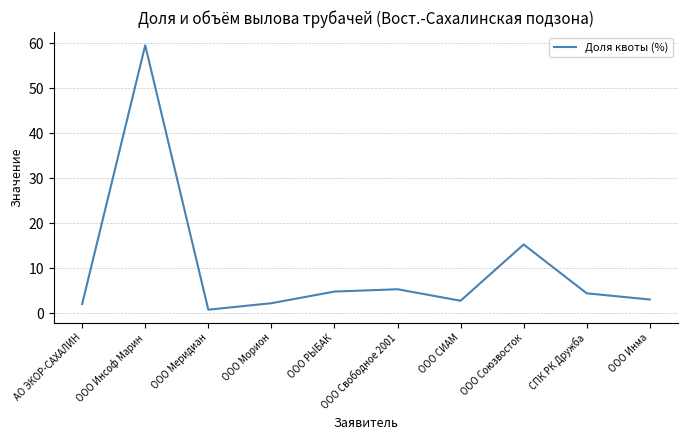

What is the minimum value shown in the chart?

0.7